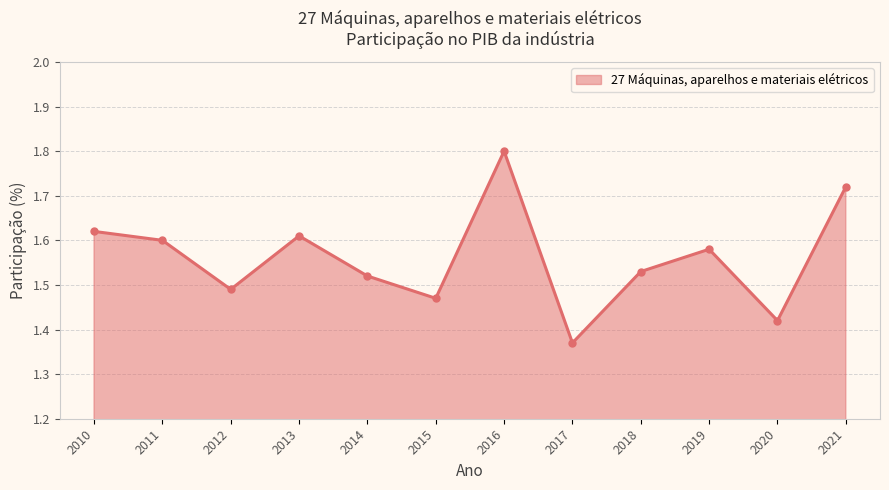

Which has a higher value, 2010 or 2019?

2010